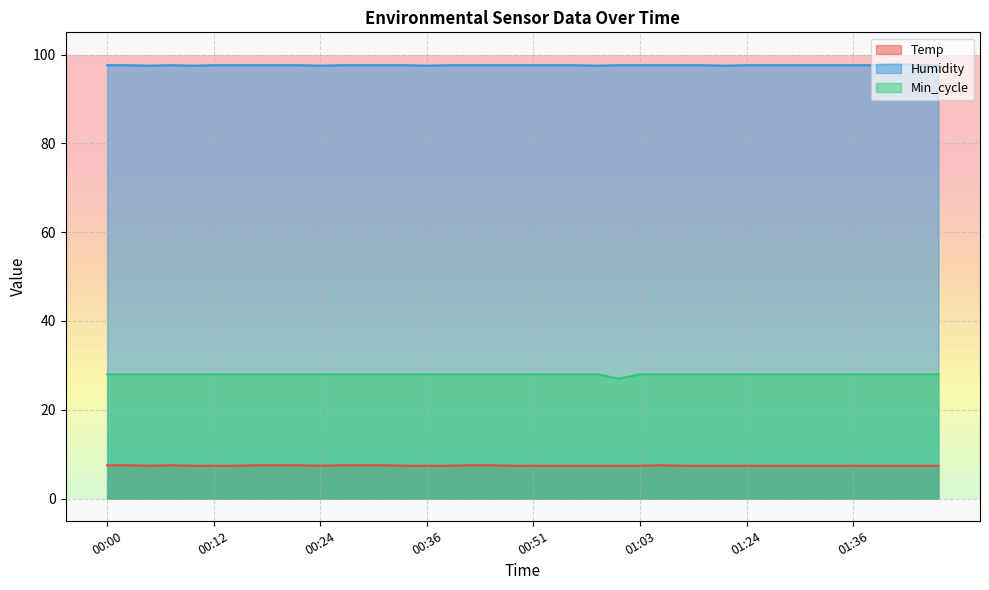

Is it true that Temp equals 2.1 at 00:05?

False